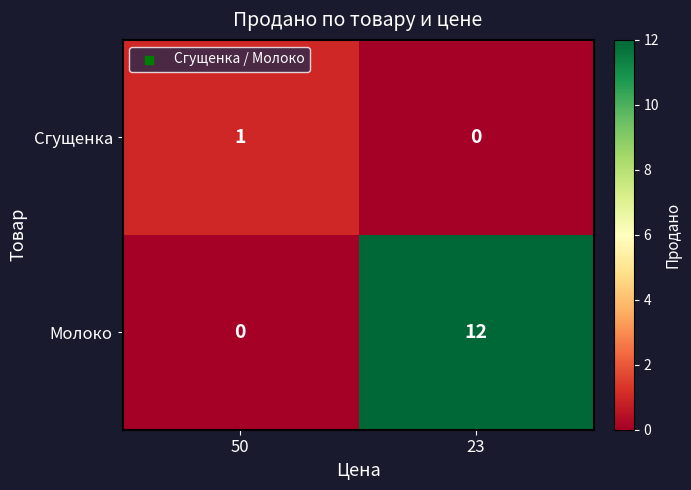

The Сгущенка series shows 1 at 23. True or false?

False